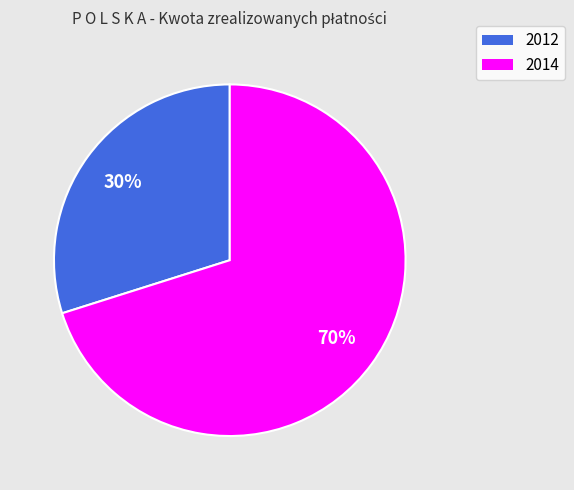

Do 2012 and 2014 together represent more than half of the pie?

Yes